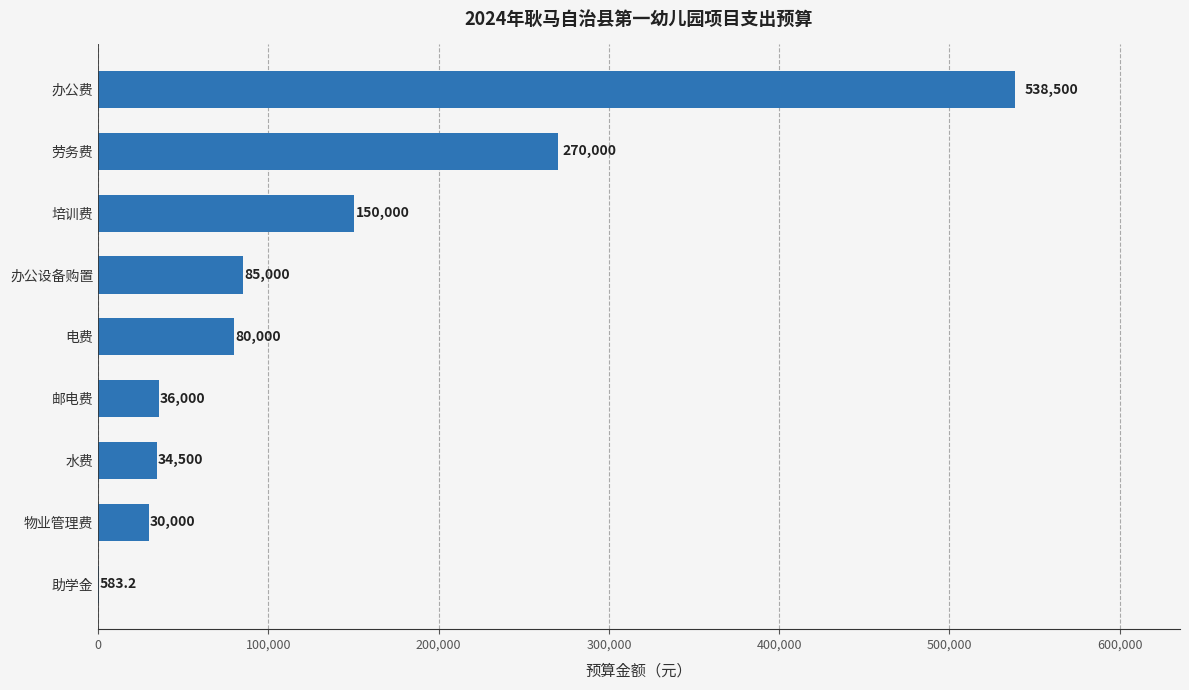

What is the maximum value shown in the chart?

538500.0